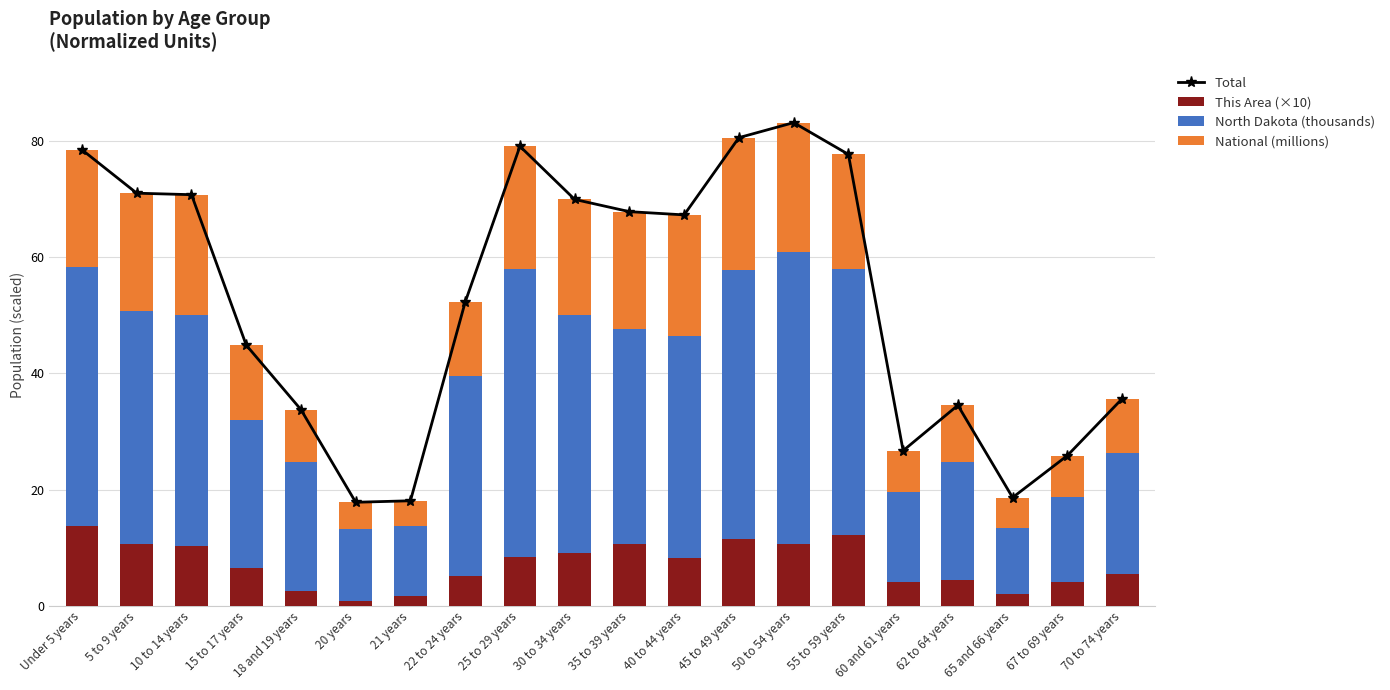

What is the label of the 8th bar from the right?

45 to 49 years